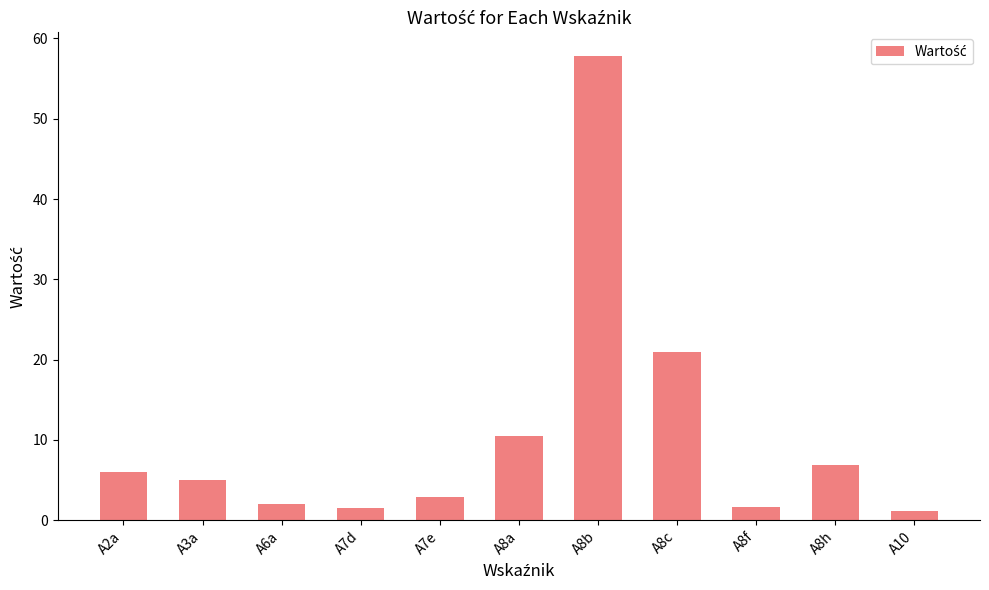

Which category has the highest value across all series?

A8b